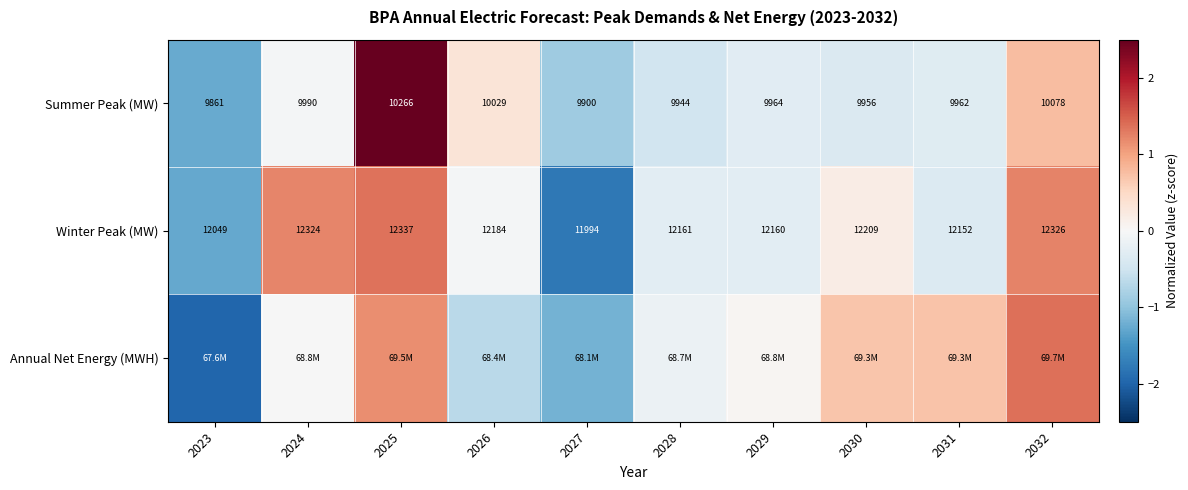

Is the value of Summer Peak (MW) at 2030 greater than the value of Winter Peak (MW) at 2028?

No